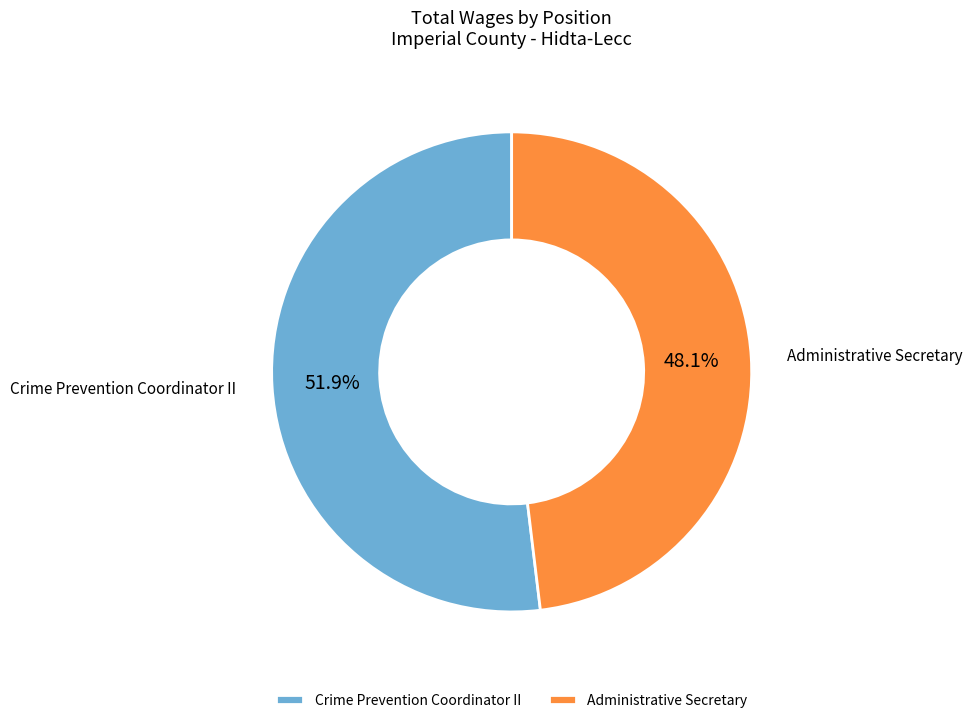

To the nearest percent, what portion does Administrative Secretary represent?

48%